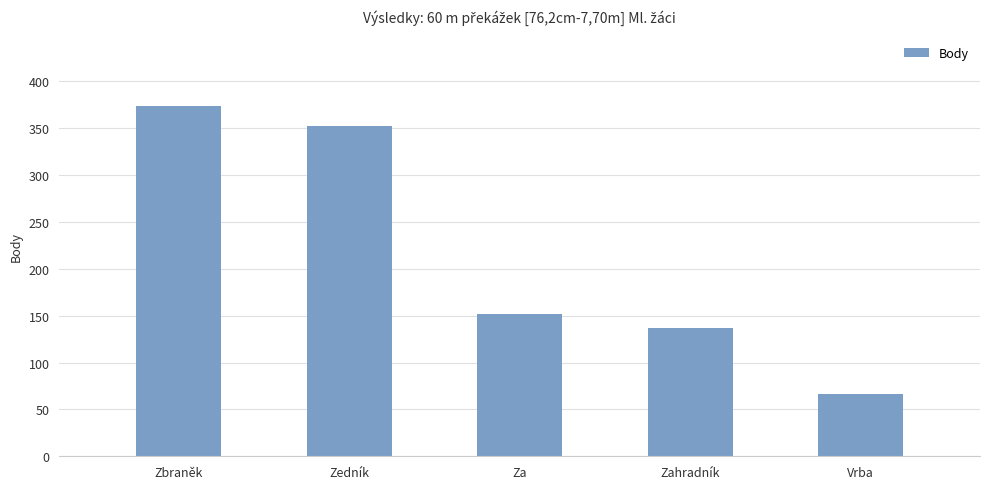

What is the label of the 2nd bar from the right?

Zahradník